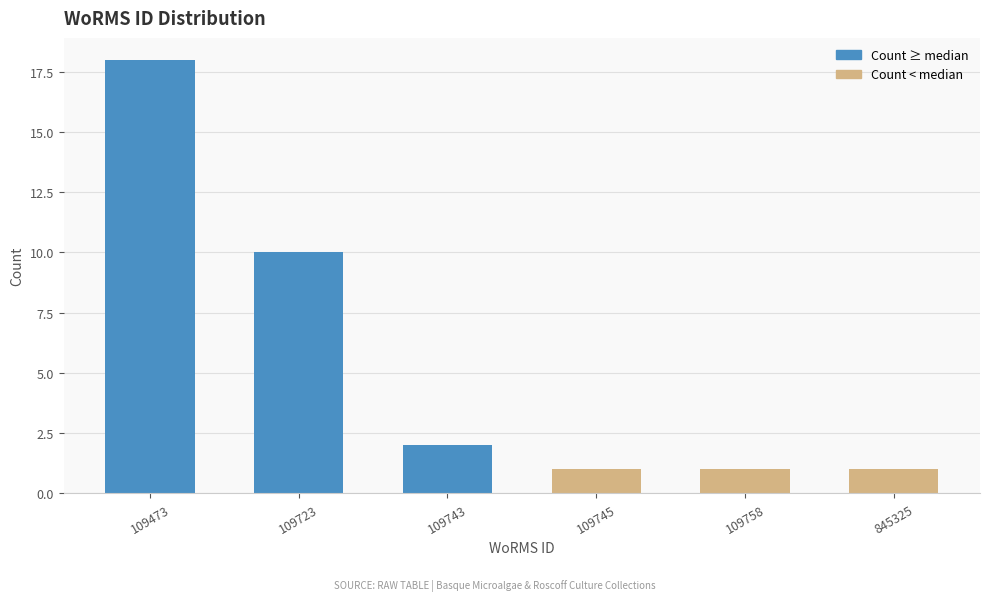

Reading left to right, extract all data points from this chart.

109473=18	109723=10	109743=2	109745=1	109758=1	845325=1